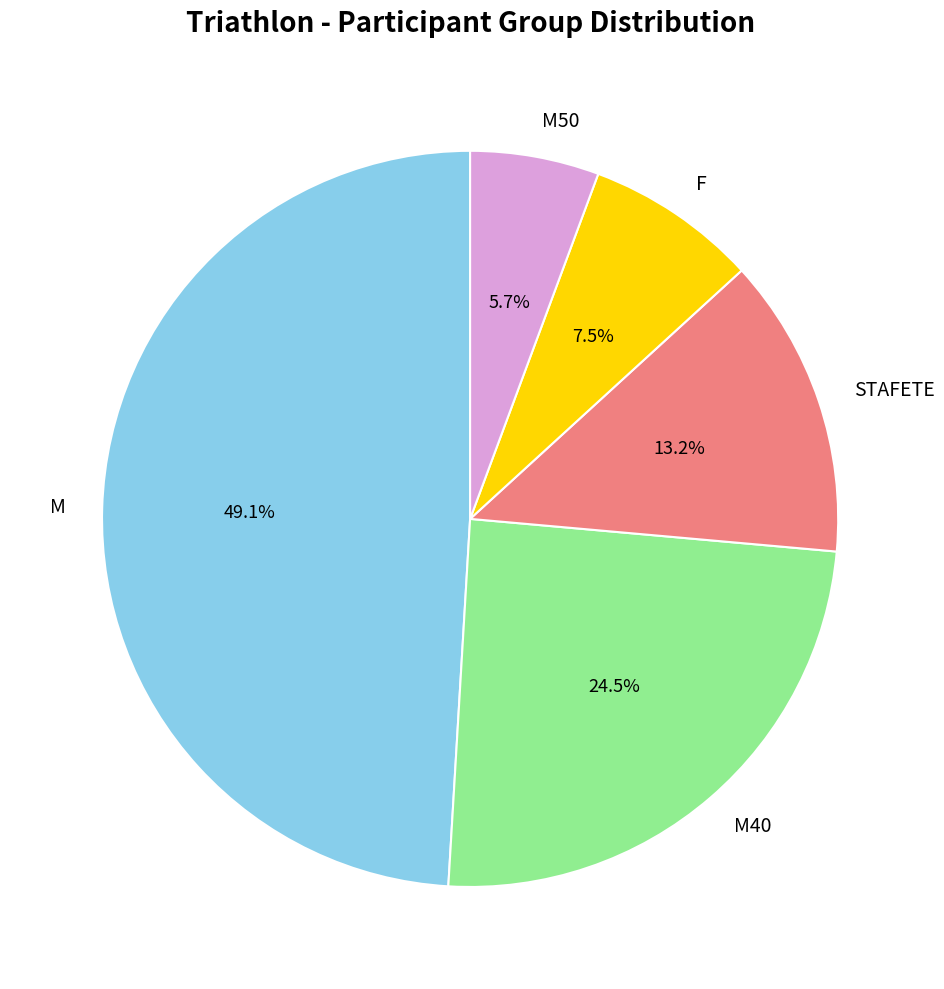

Which slice is the largest?

M